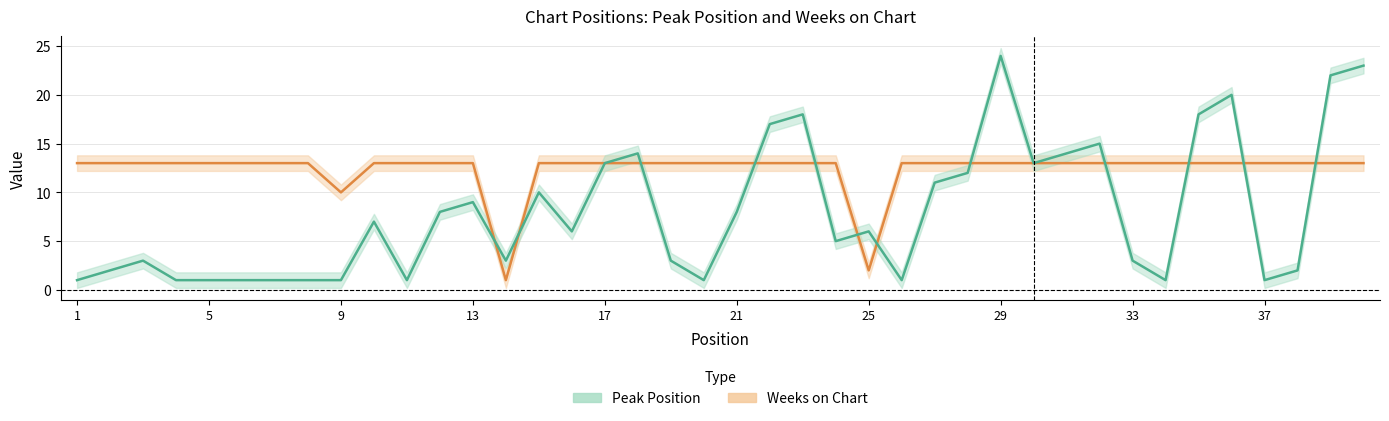

Where is Weeks on Chart nearest to the value 7?

9